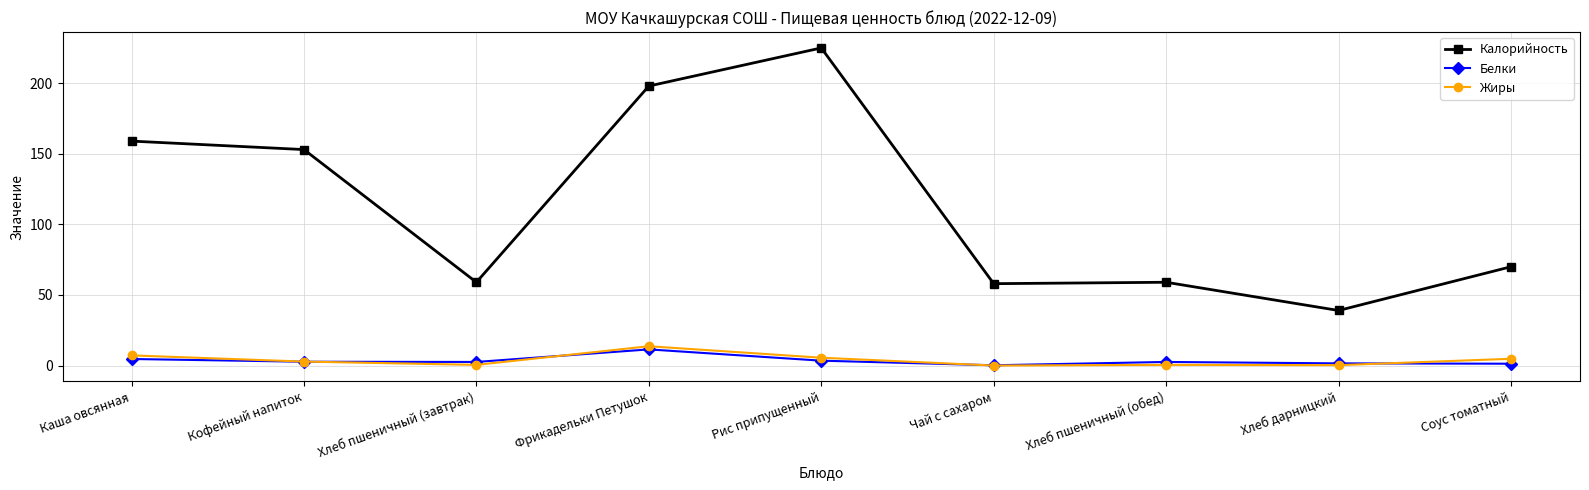

Is it true that Калорийность equals 225.0 at Рис припущенный?

True